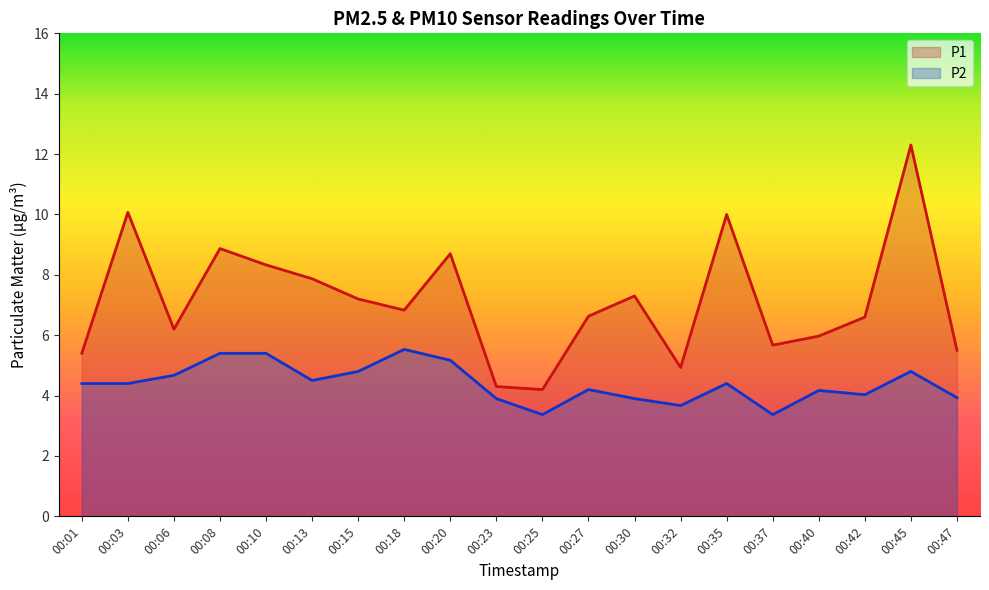

Between 00:15 and 00:20, which series saw the biggest shift?

P1